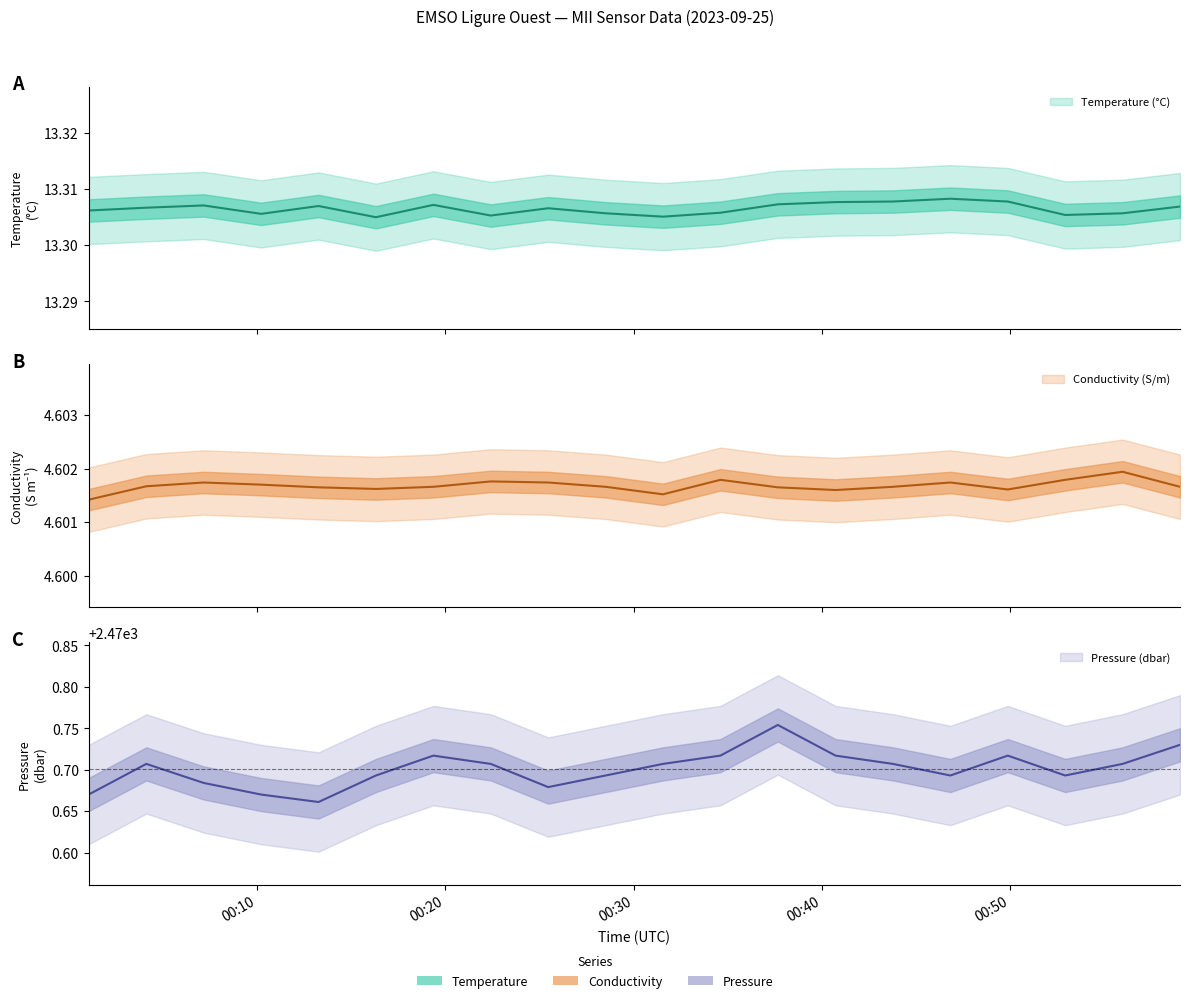

True or false: Temperature and Pressure cross at least once.

False